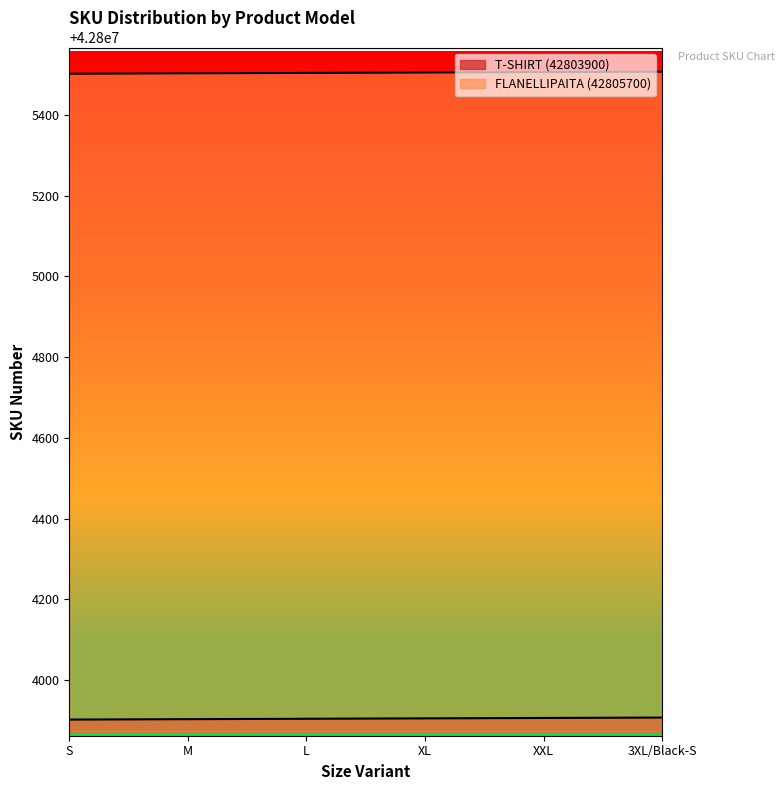

What is the maximum value for FLANELLIPAITA (42805700)?

42805507